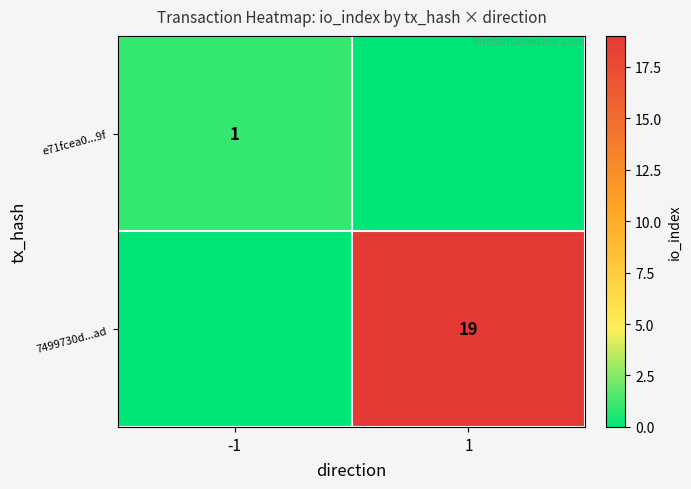

True or false: 7499730d...ad has a value of 19 at 1.

True